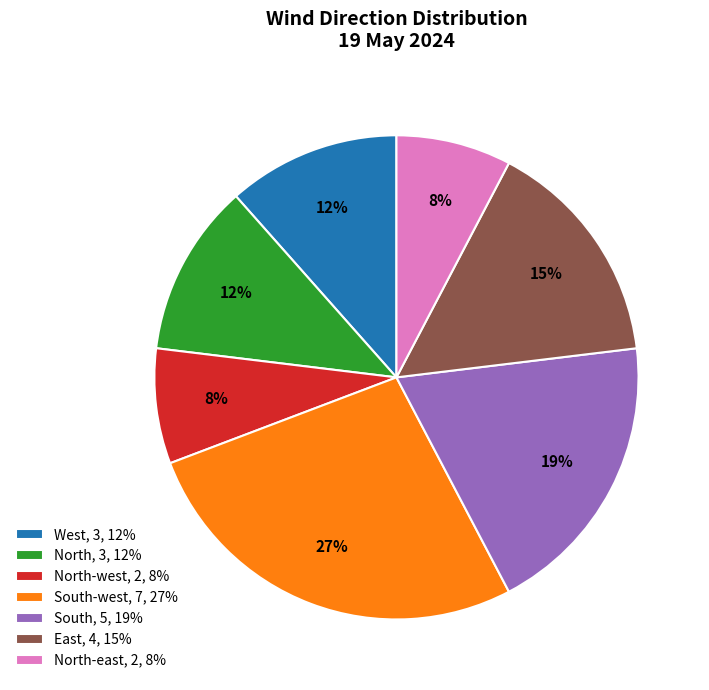

The South, 5, 19% slice represents 25% of the pie. True or false?

False